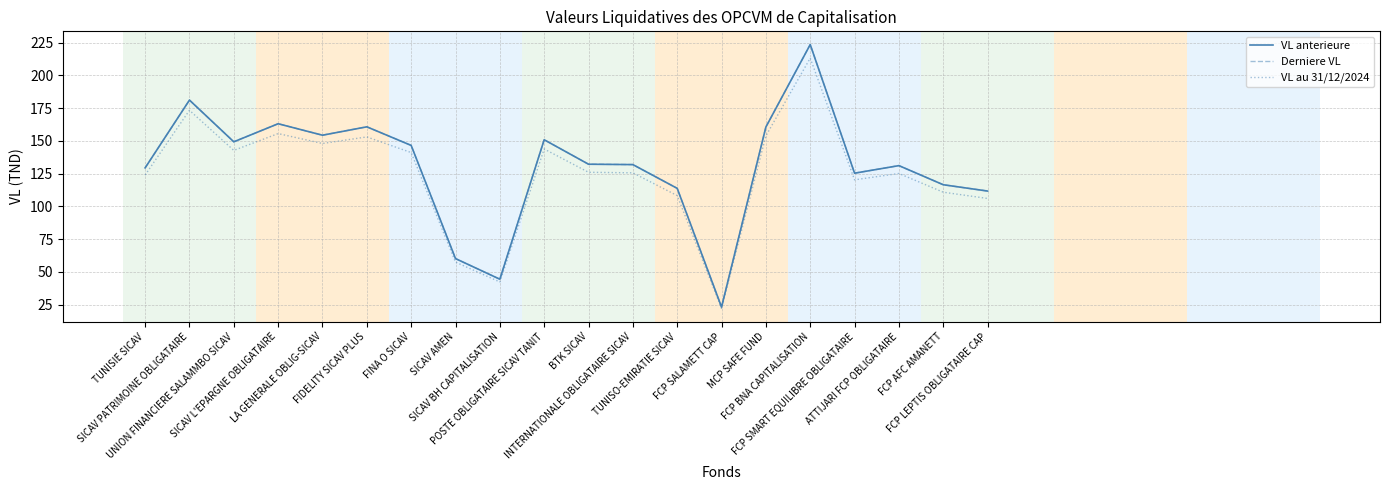

What is the difference between the VL au 31/12/2024 values at UNION FINANCIERE SALAMMBO SICAV and BTK SICAV?

16.7